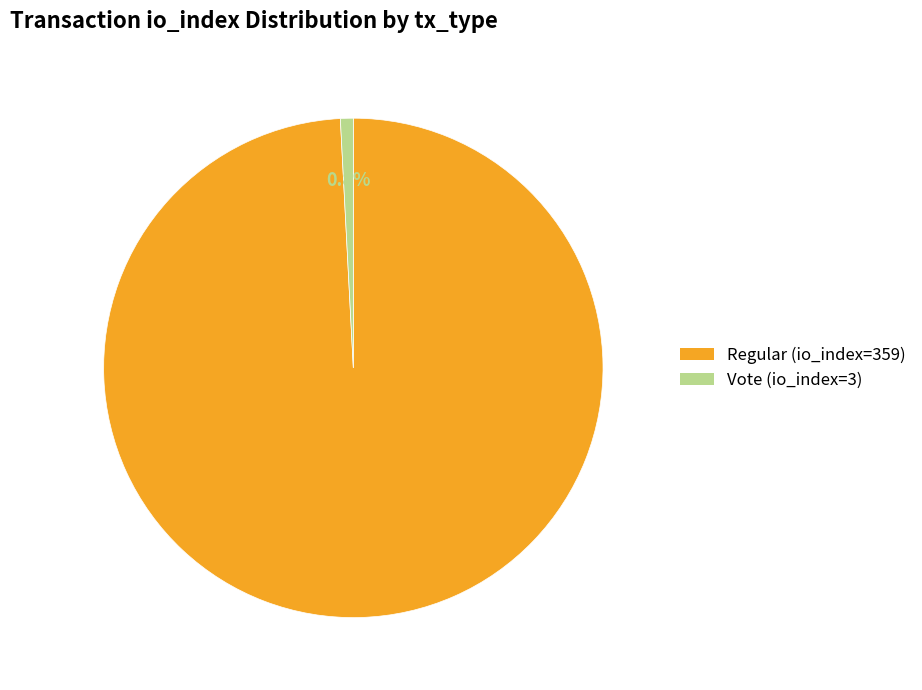

Which slice represents more than half of the pie?

Regular (io_index=359)